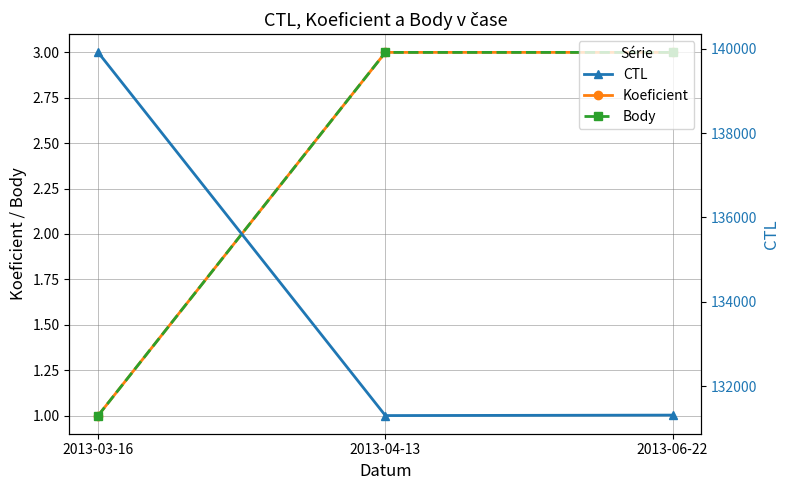

Does the chart display data point markers on the line(s)?

Yes